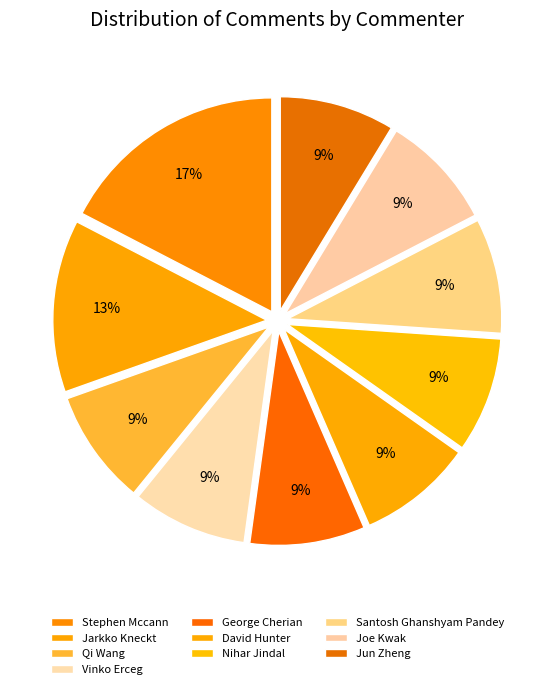

Does any single category account for the majority?

No